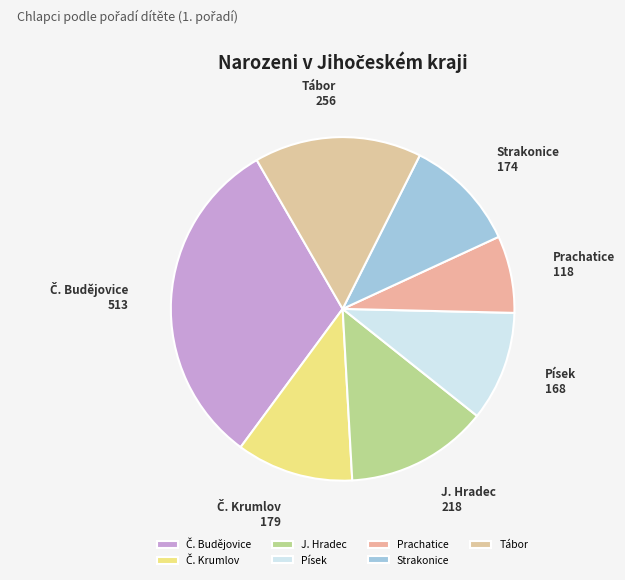

How many slices are in this pie chart?

7